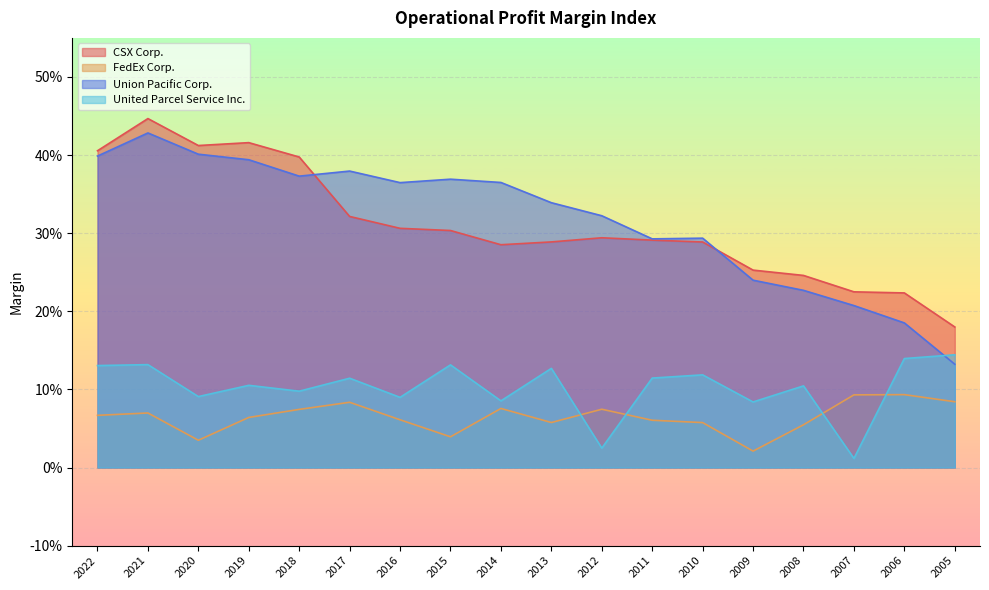

At 2016, list the series in order from smallest to largest.

FedEx Corp., United Parcel Service Inc., CSX Corp., Union Pacific Corp.